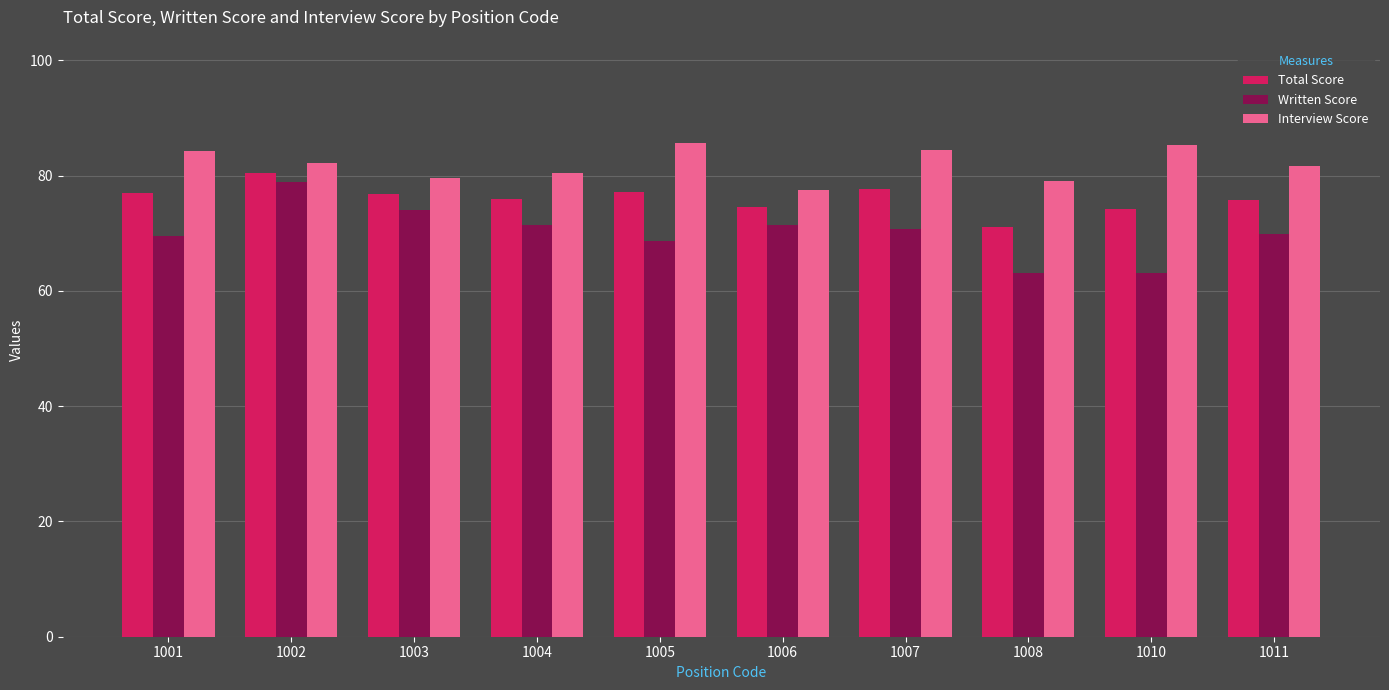

What are all the series names shown in the legend?

Total Score, Written Score, Interview Score